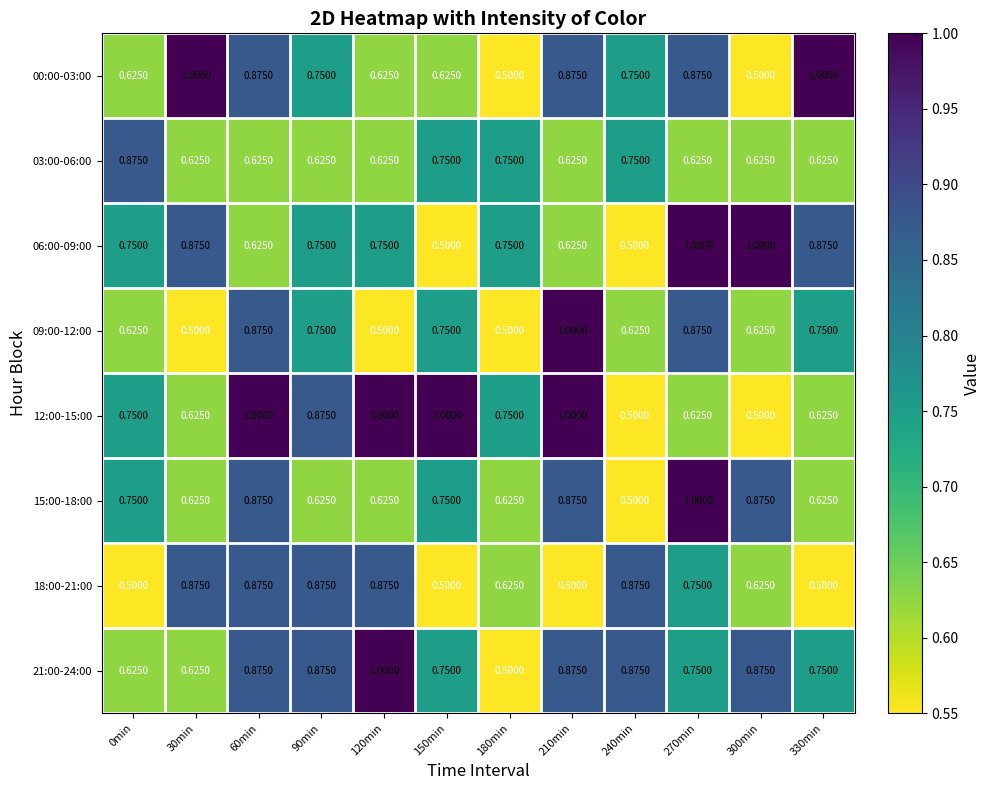

Is the value of 03:00-06:00 at 270min greater than the value of 21:00-24:00 at 240min?

No